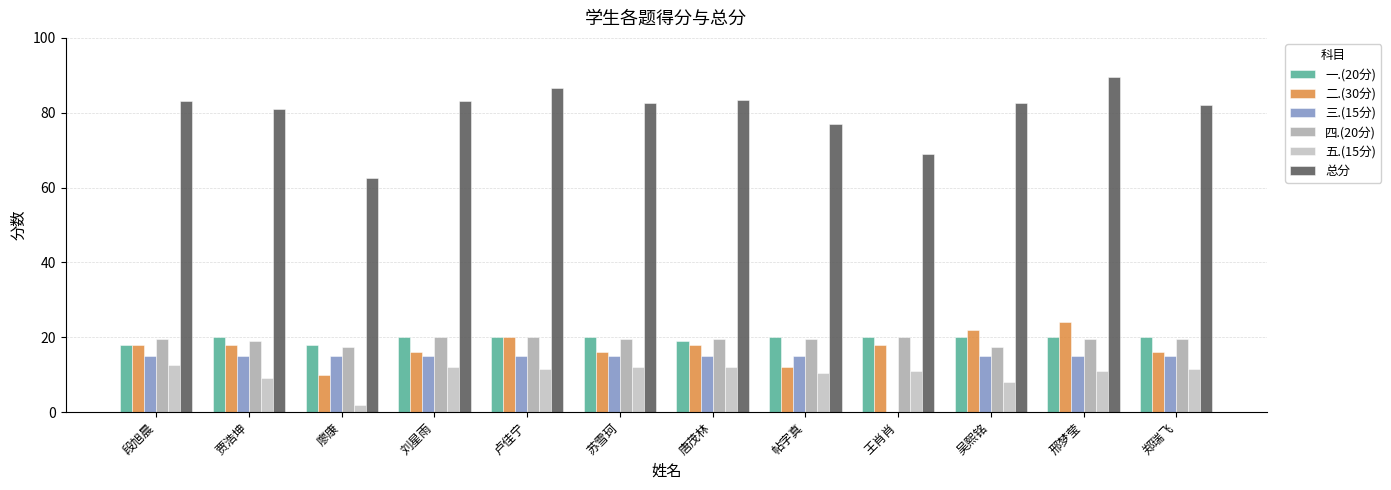

Are the bars grouped side by side (vs. stacked)?

Yes